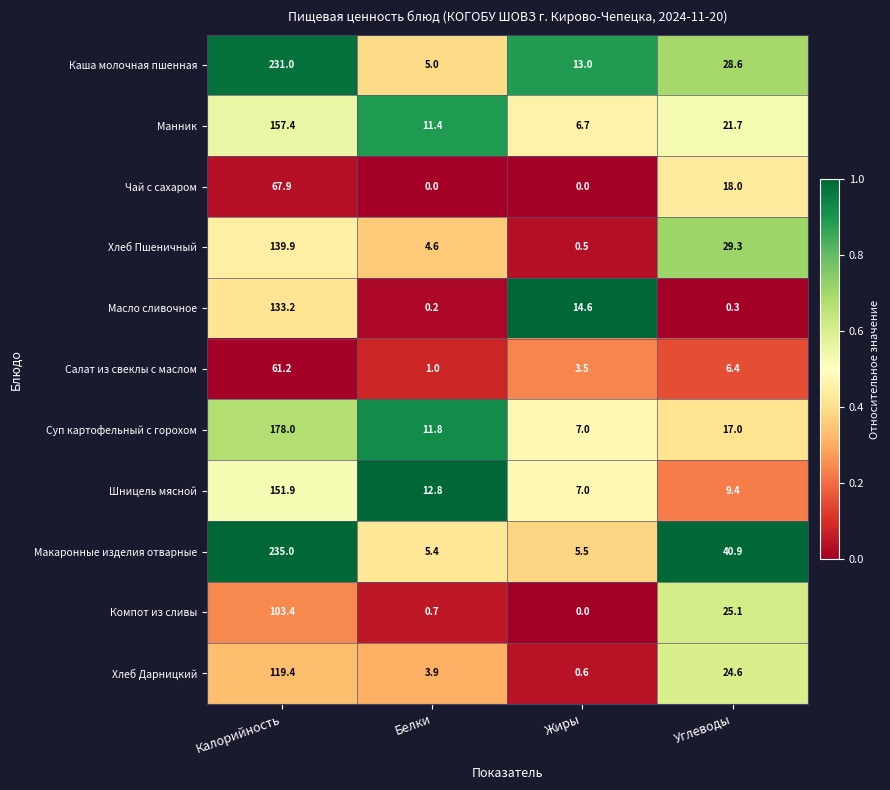

What is the sum of all Шницель мясной values?

181.1